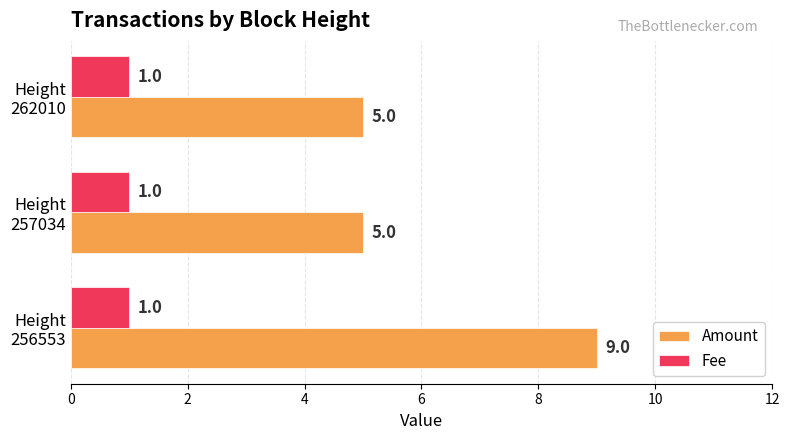

At how many categories does at least one series exceed 1?

3